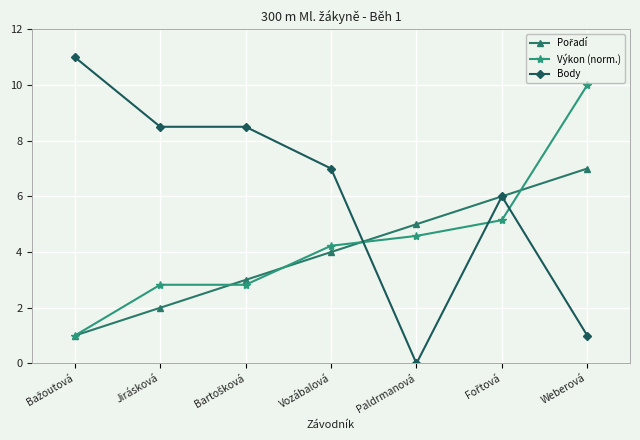

After their last crossing, which series has the higher values: Výkon (norm.) or Body?

Výkon (norm.)